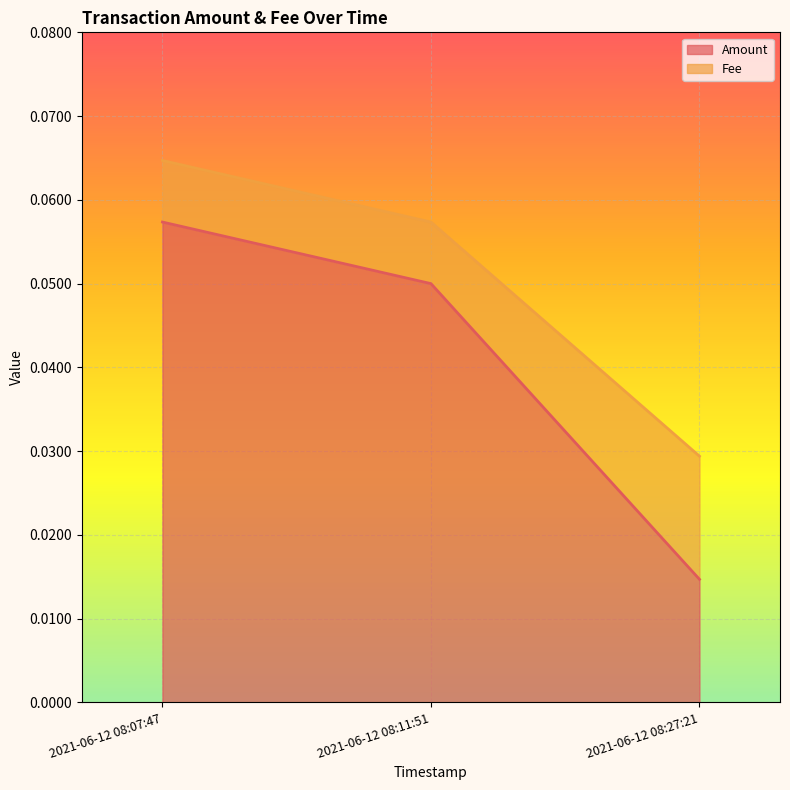

Which category has the highest value across all series?

2021-06-12 08:07:47